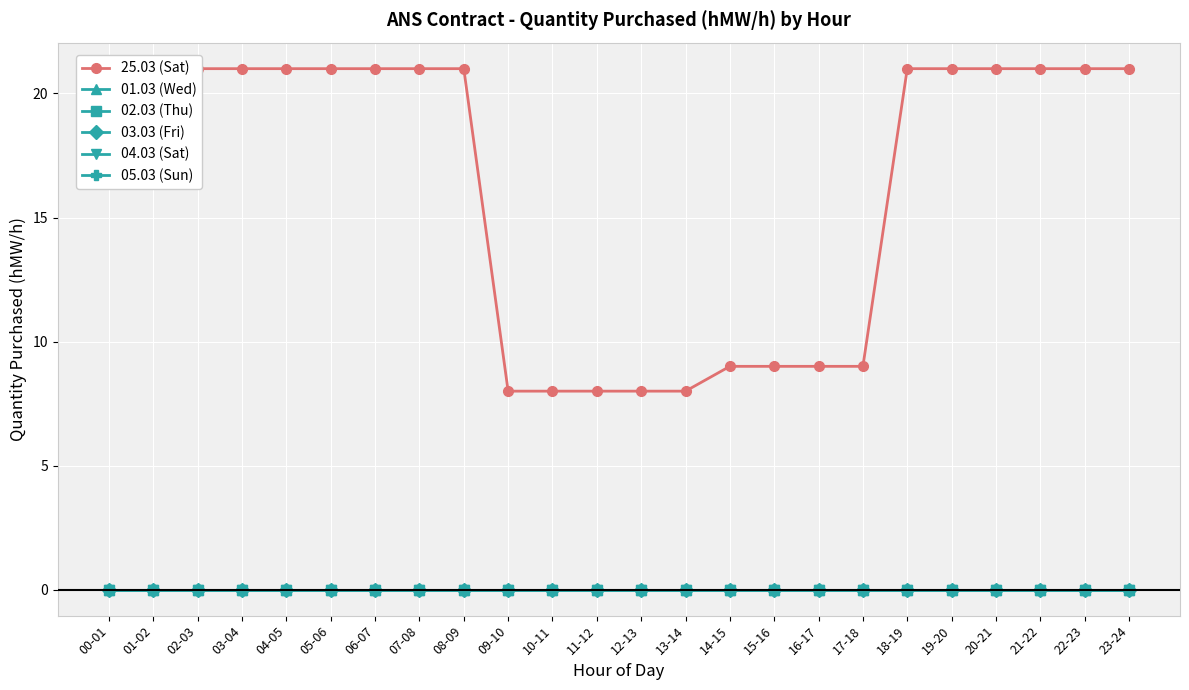

Reading left to right, extract all data points from this chart.

25.03 (Sat): 21	21	21	21	21	21	21	21	21	8	8	8	8	8	9	9	9	9	21	21	21	21	21	21
01.03 (Wed): 0	0	0	0	0	0	0	0	0	0	0	0	0	0	0	0	0	0	0	0	0	0	0	0
02.03 (Thu): 0	0	0	0	0	0	0	0	0	0	0	0	0	0	0	0	0	0	0	0	0	0	0	0
03.03 (Fri): 0	0	0	0	0	0	0	0	0	0	0	0	0	0	0	0	0	0	0	0	0	0	0	0
04.03 (Sat): 0	0	0	0	0	0	0	0	0	0	0	0	0	0	0	0	0	0	0	0	0	0	0	0
05.03 (Sun): 0	0	0	0	0	0	0	0	0	0	0	0	0	0	0	0	0	0	0	0	0	0	0	0